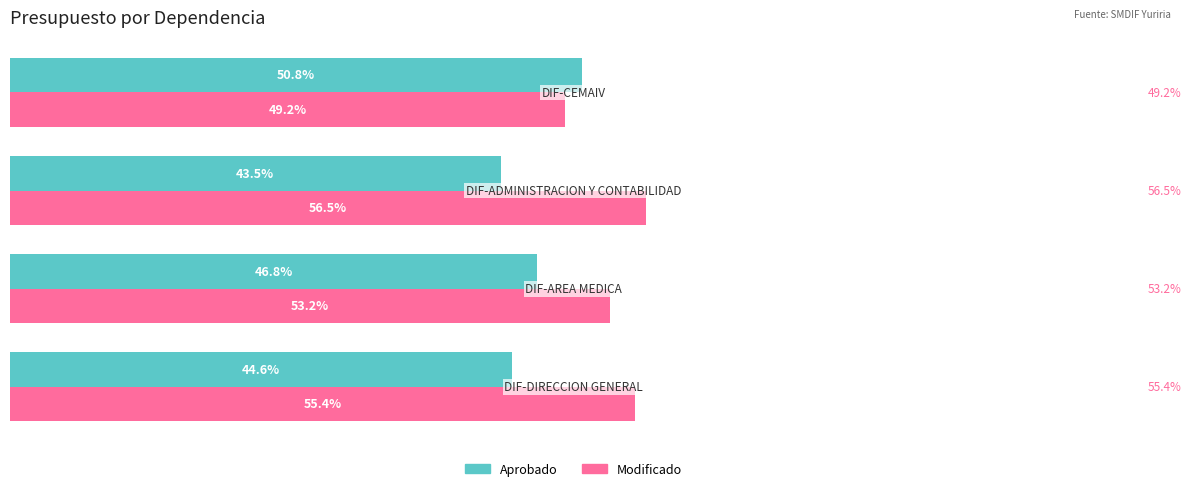

Which series has the largest total across all categories?

Modificado